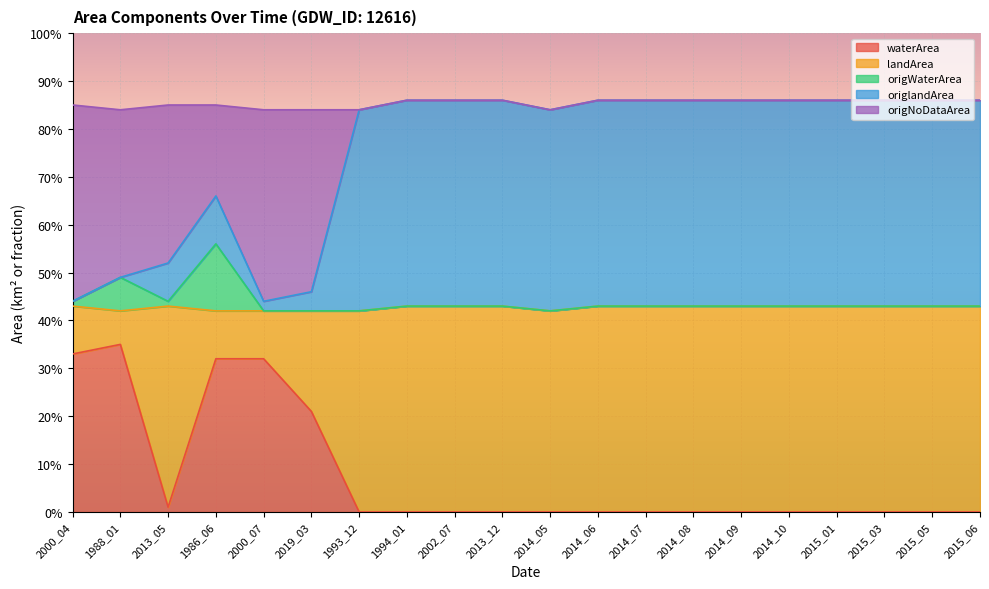

What is the label of the 19th point from the right?

1988_01